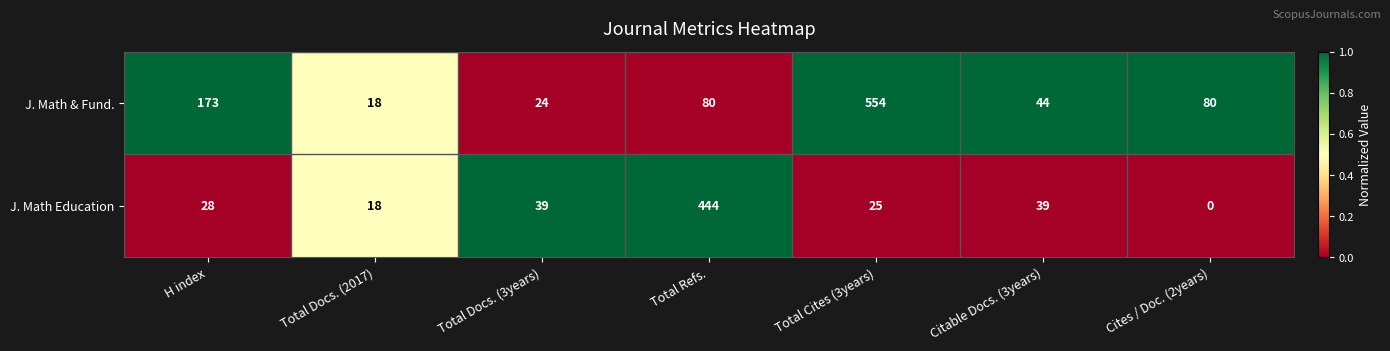

Count the number of data series in this chart.

2